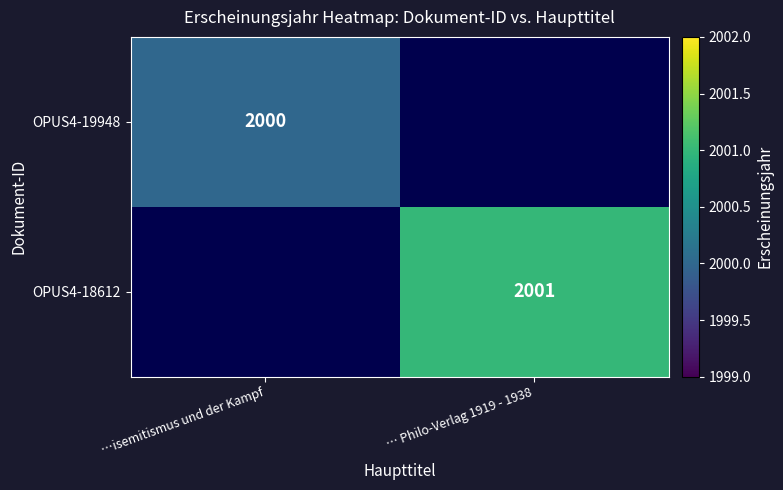

Which has a higher value, … Philo-Verlag 1919 - 1938 or …isemitismus und der Kampf?

…isemitismus und der Kampf